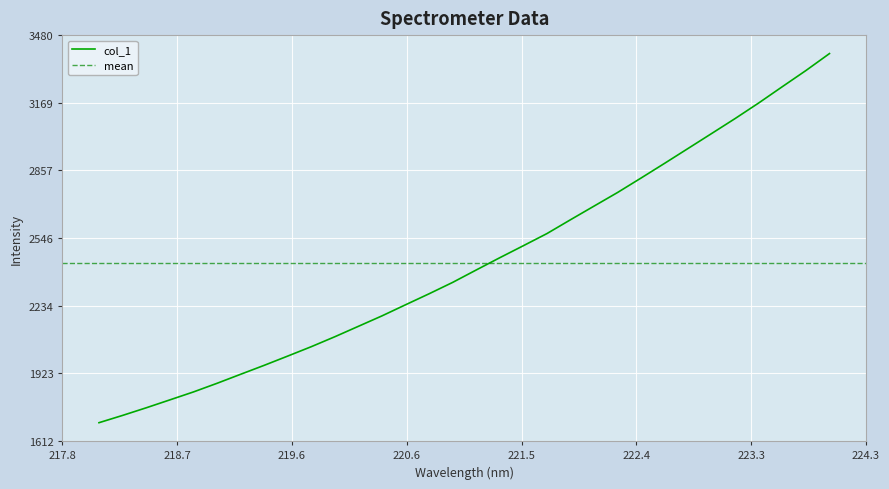

What is the sum of all values?

77863.4